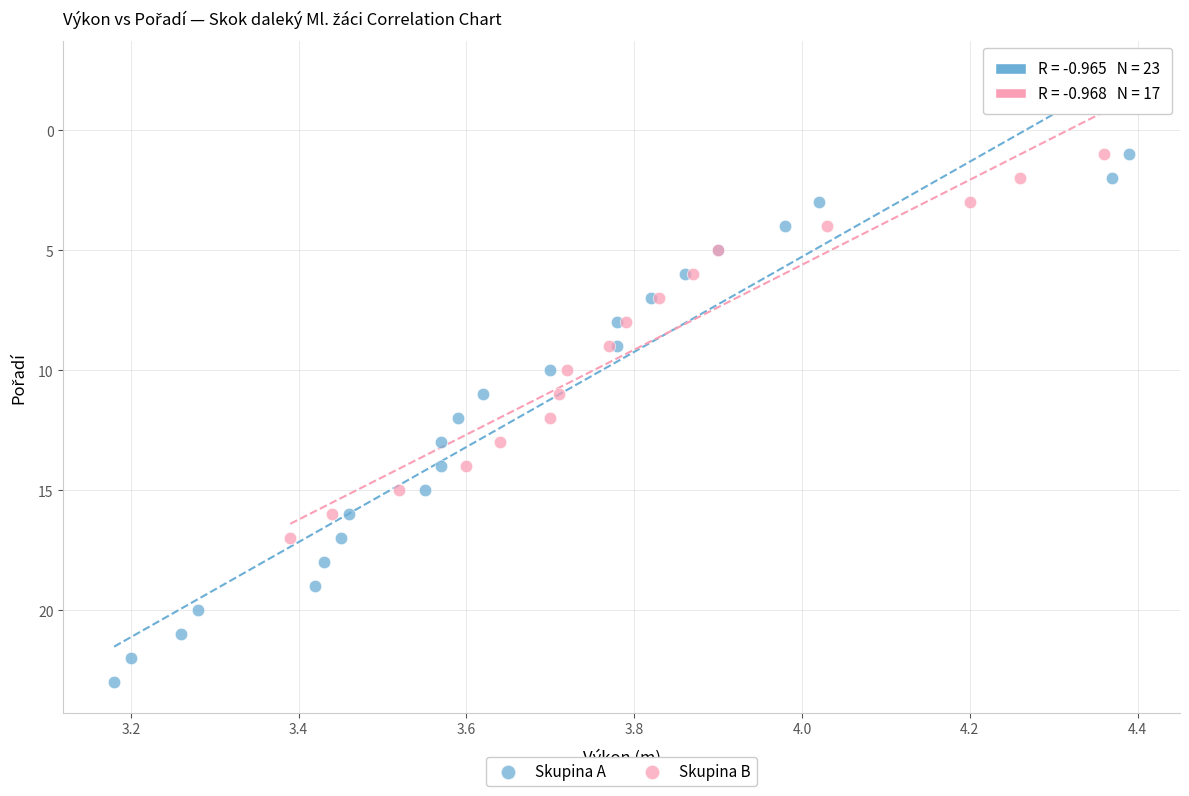

Which series reaches the maximum Y coordinate?

Skupina A